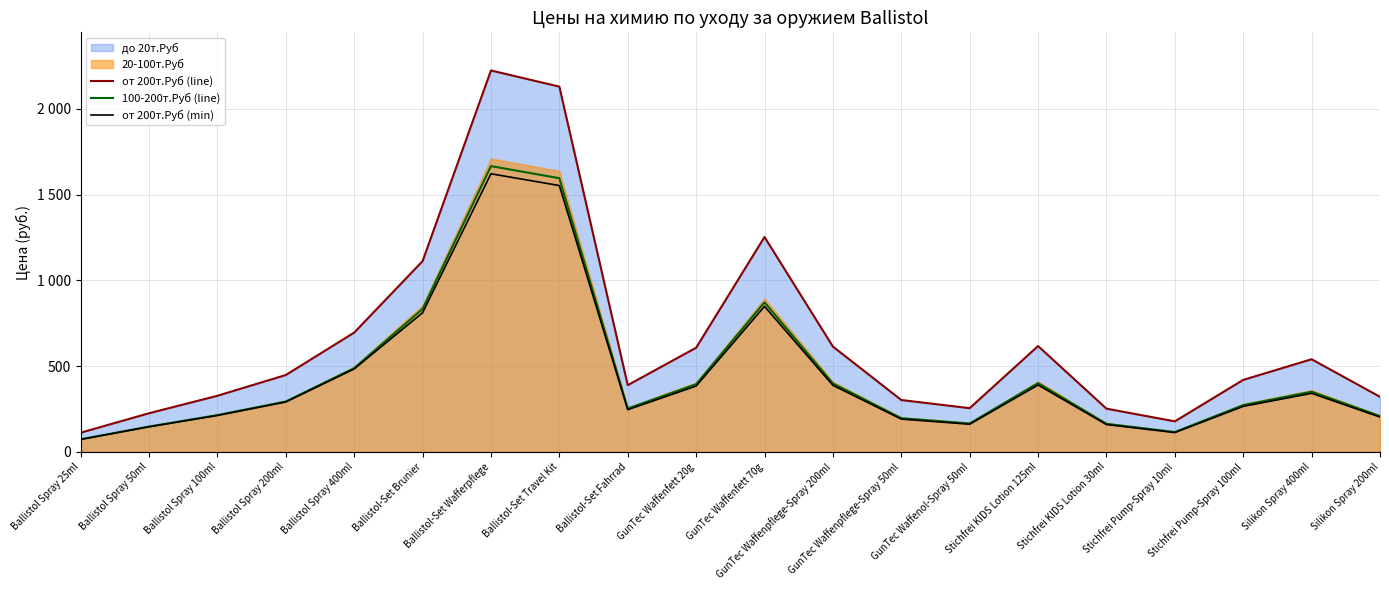

True or false: от 200т.Руб (min) and от 200т.Руб (line) intersect in this chart.

False